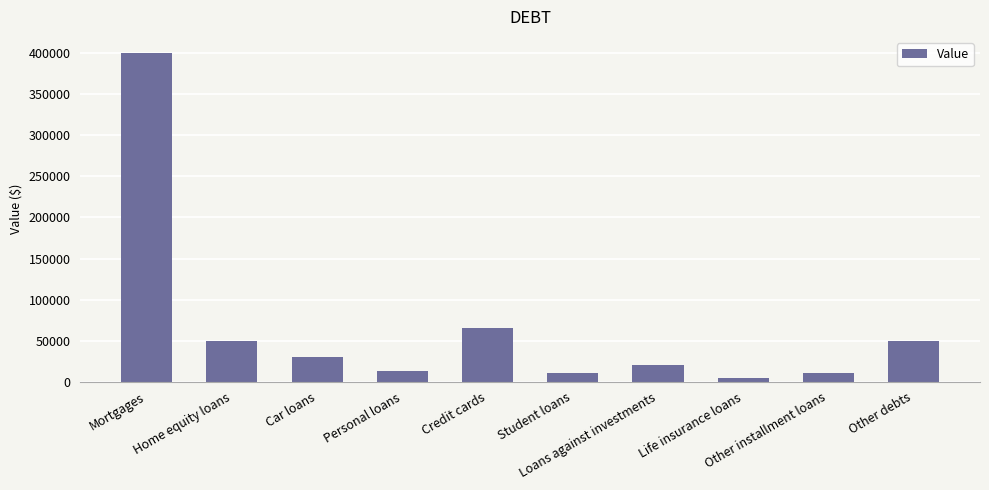

What is the change in value from Home equity loans to Other installment loans?

-40000